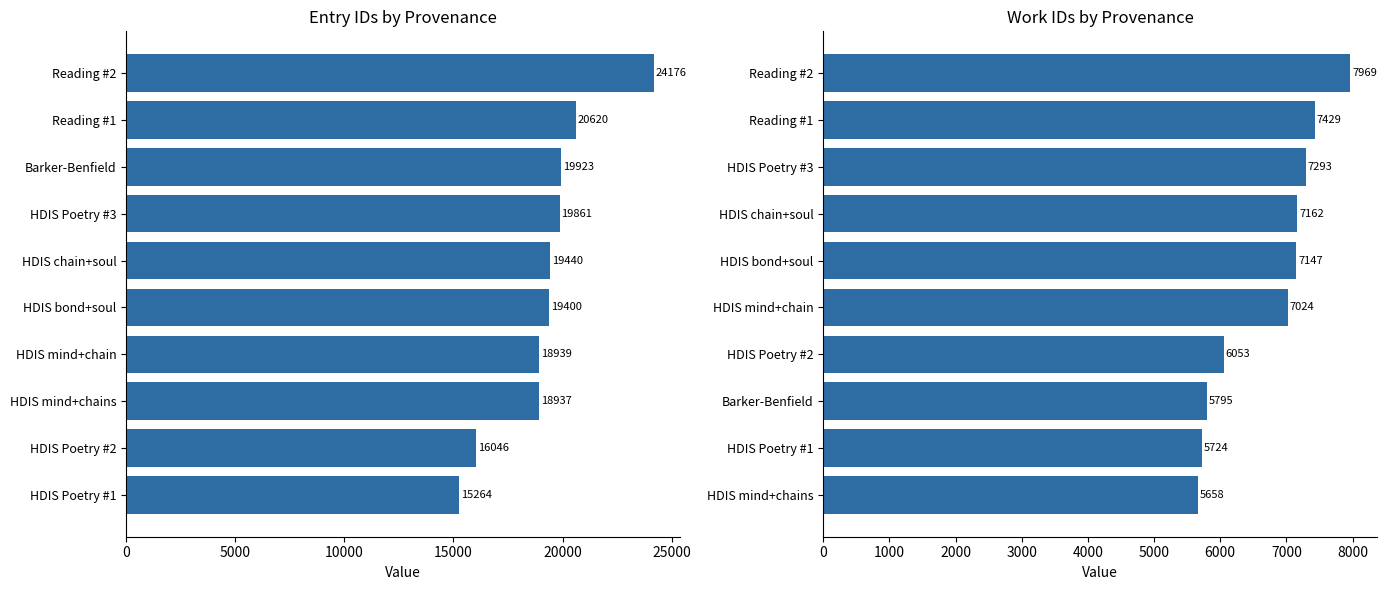

What is the sum of all work_id values?

67254